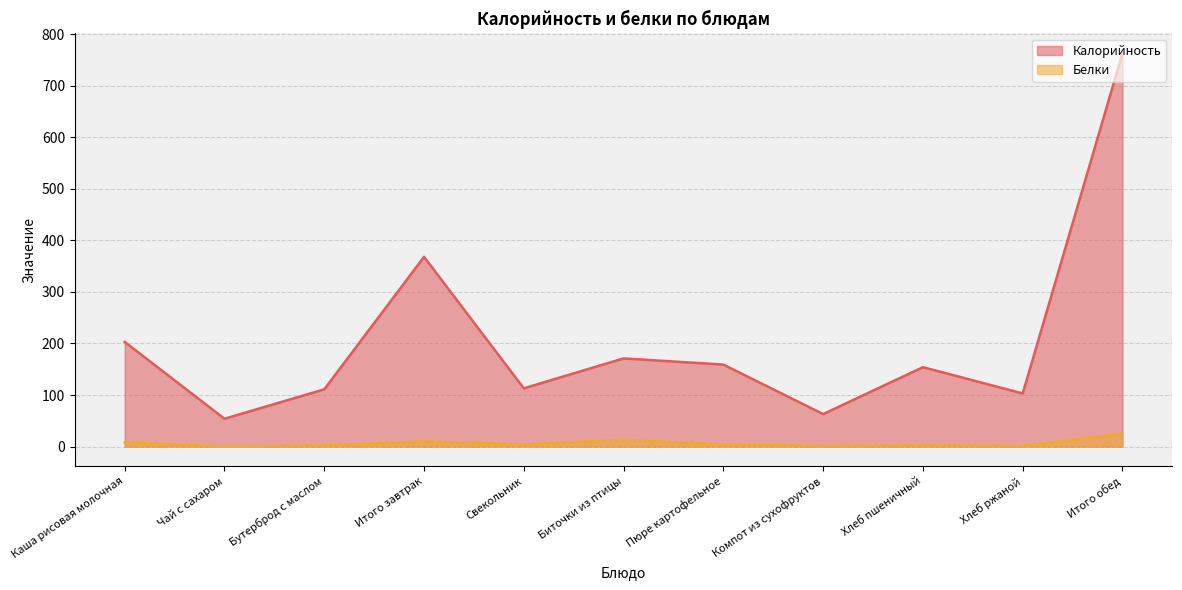

At which label does Белки reach its peak?

Итого обед